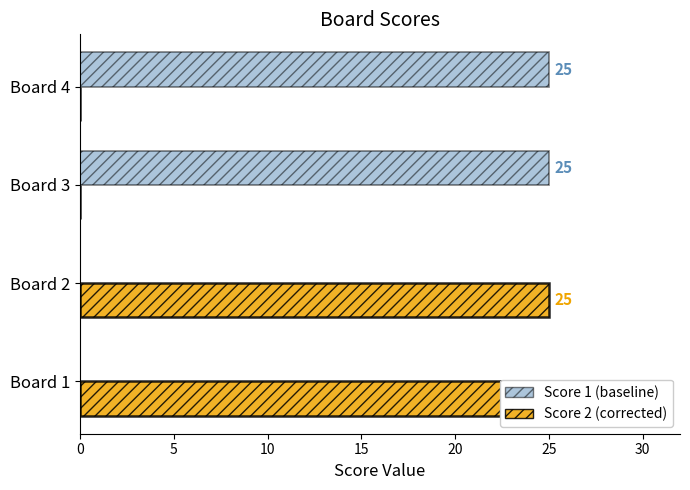

What is the maximum value shown in the chart?

25